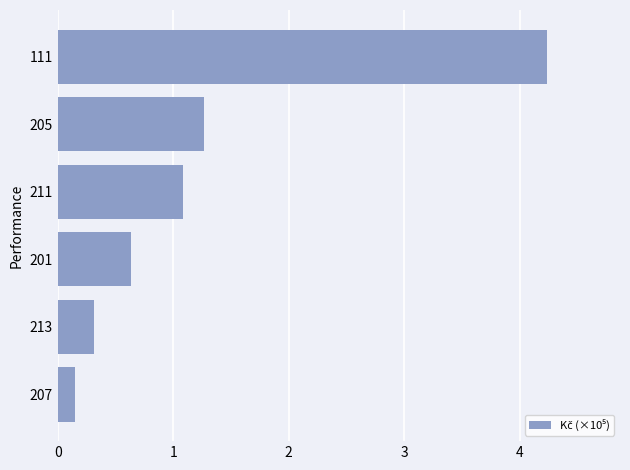

How many bars are there in total?

6